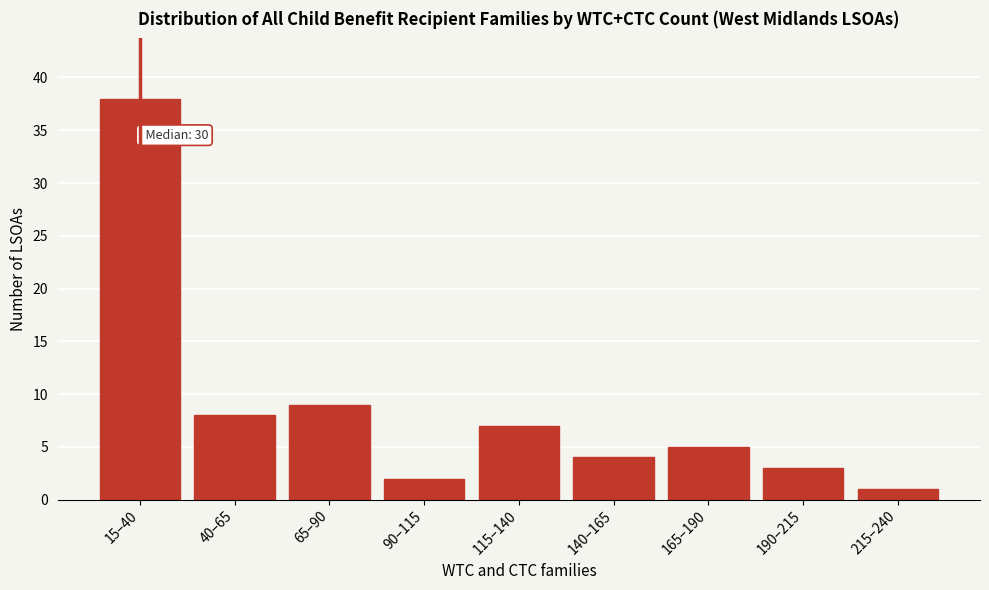

Reading left to right, transcribe all the data shown in this chart.

15–40=38	40–65=8	65–90=9	90–115=2	115–140=7	140–165=4	165–190=5	190–215=3	215–240=1